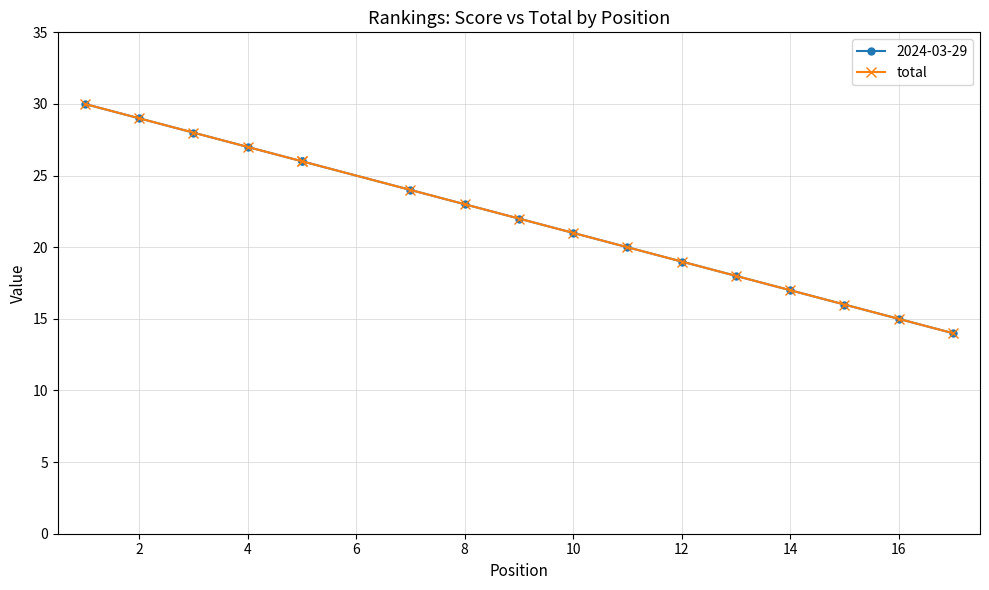

What is the difference between the second highest and minimum values?

15